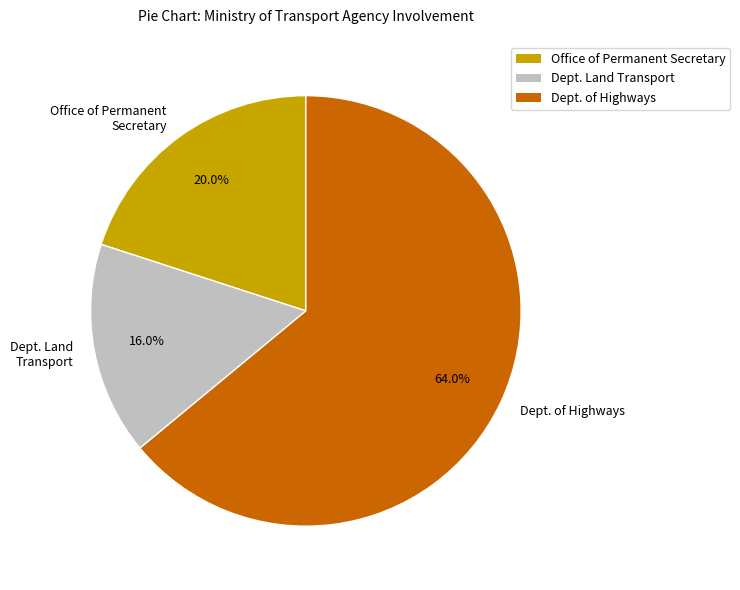

Which category has the smallest portion of the pie?

Dept. Land Transport